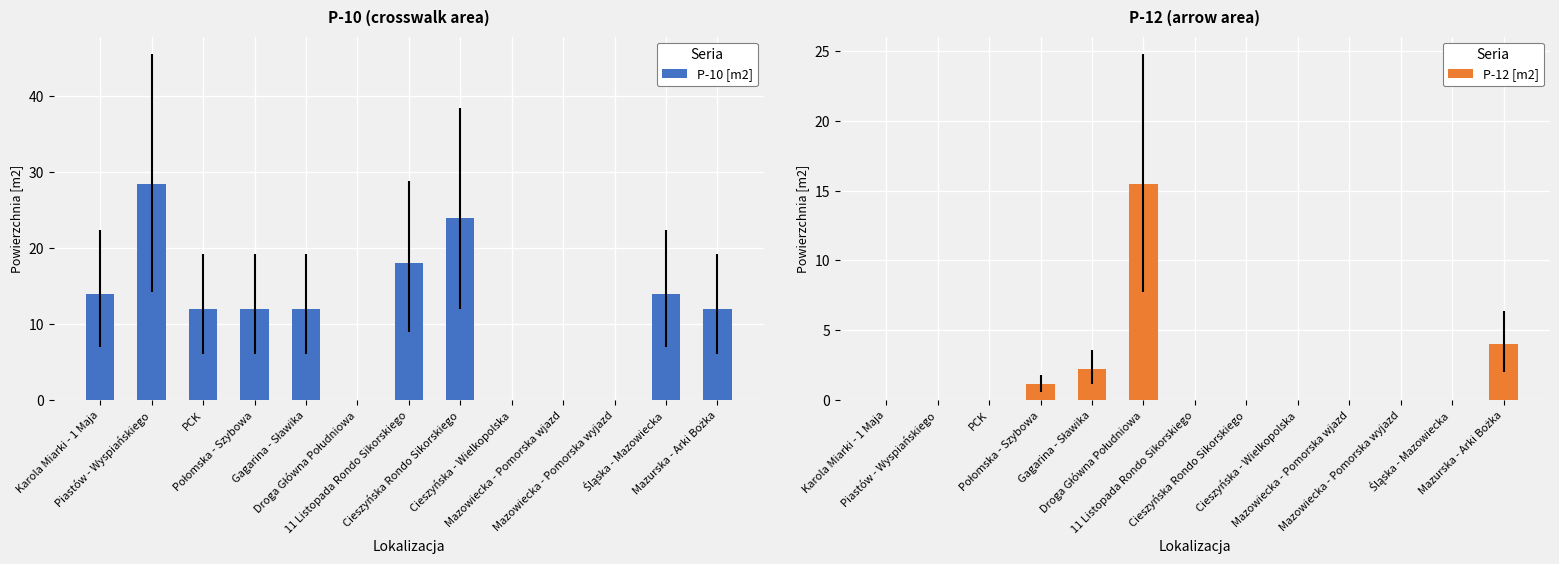

Which category has the lowest value across all series?

Droga Główna Południowa